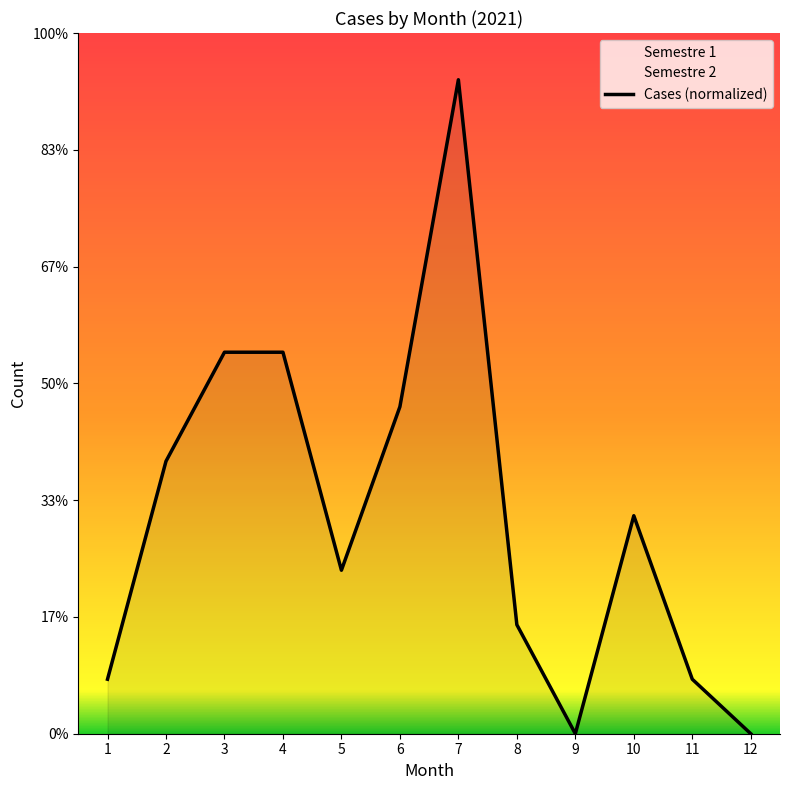

Where is the data nearest to the value 14?

6